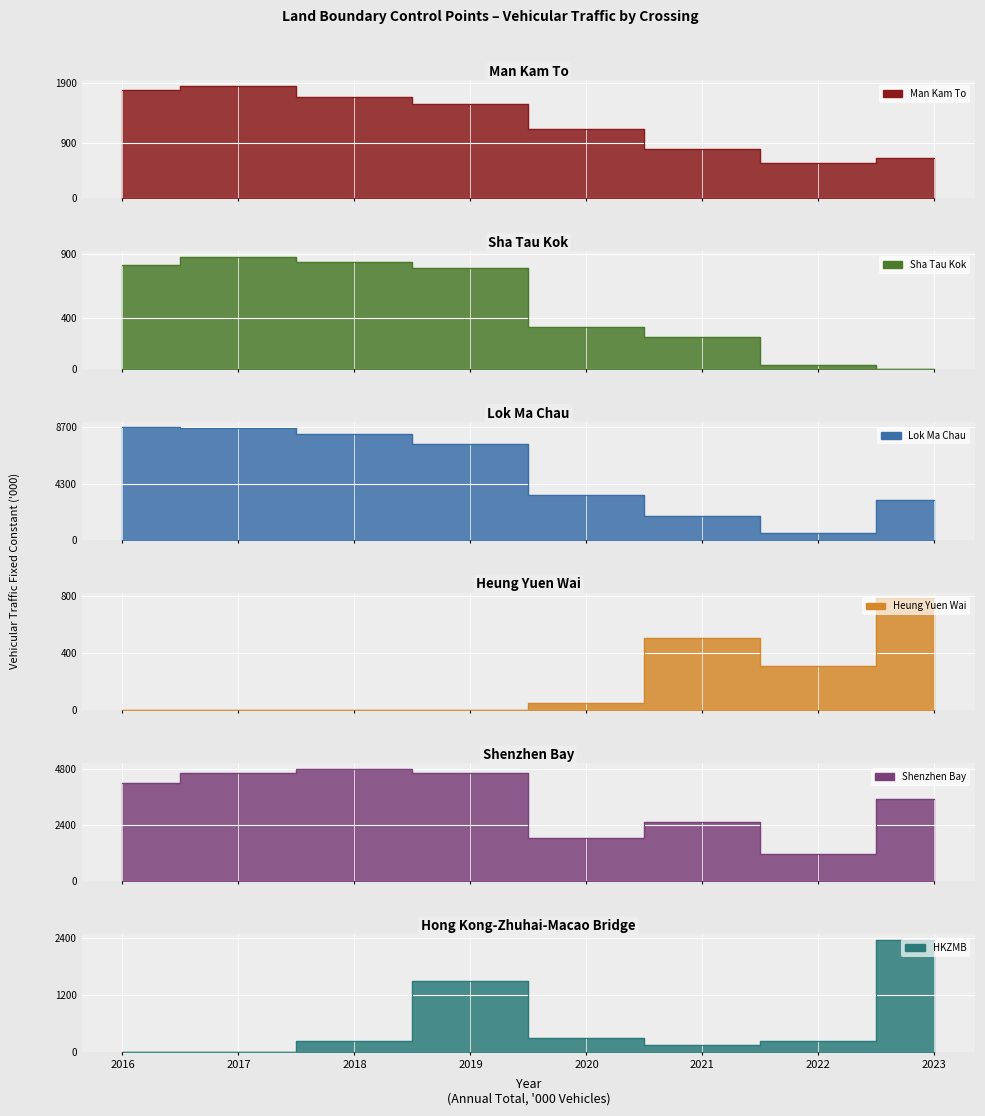

Where is the first local maximum for Heung Yuen Wai?

2021